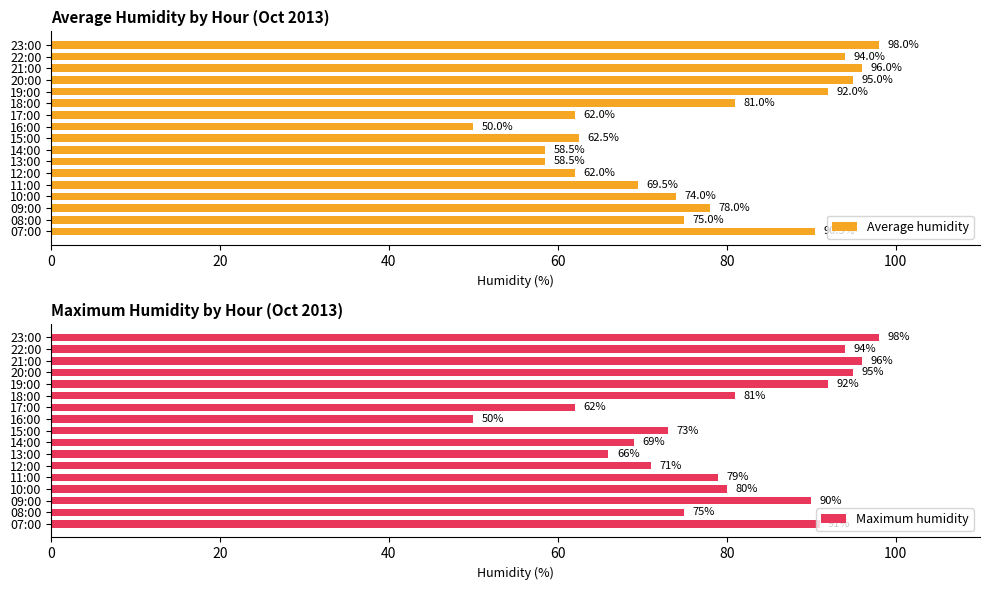

Is it true that Average humidity equals 139.7 at 19:00?

False